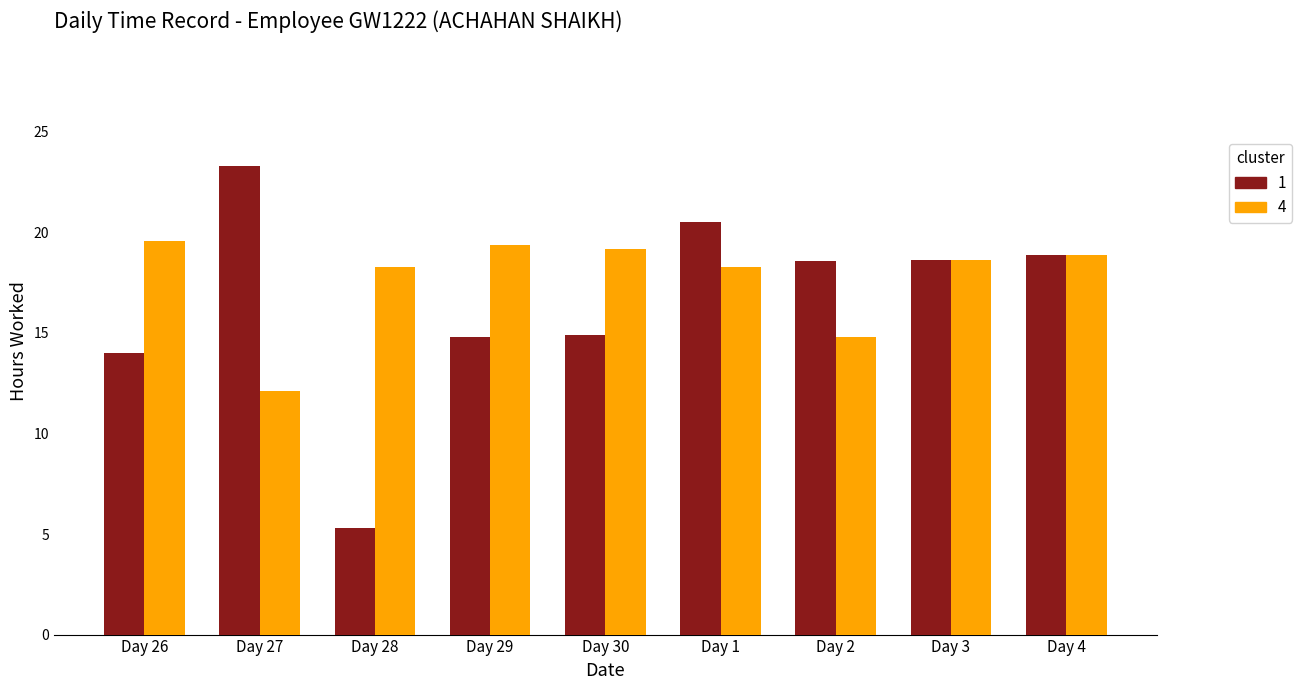

What is the label of the 8th bar from the right?

Day 27